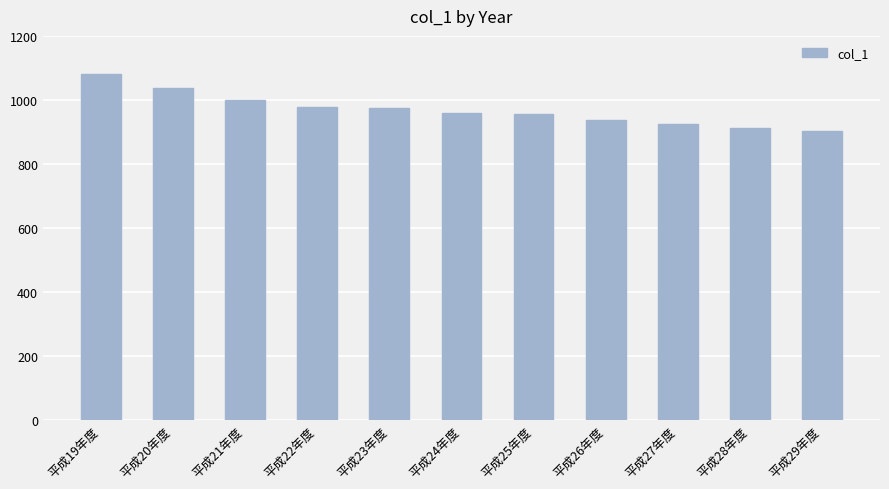

The chart shows a value of 332 at 平成29年度. True or false?

False